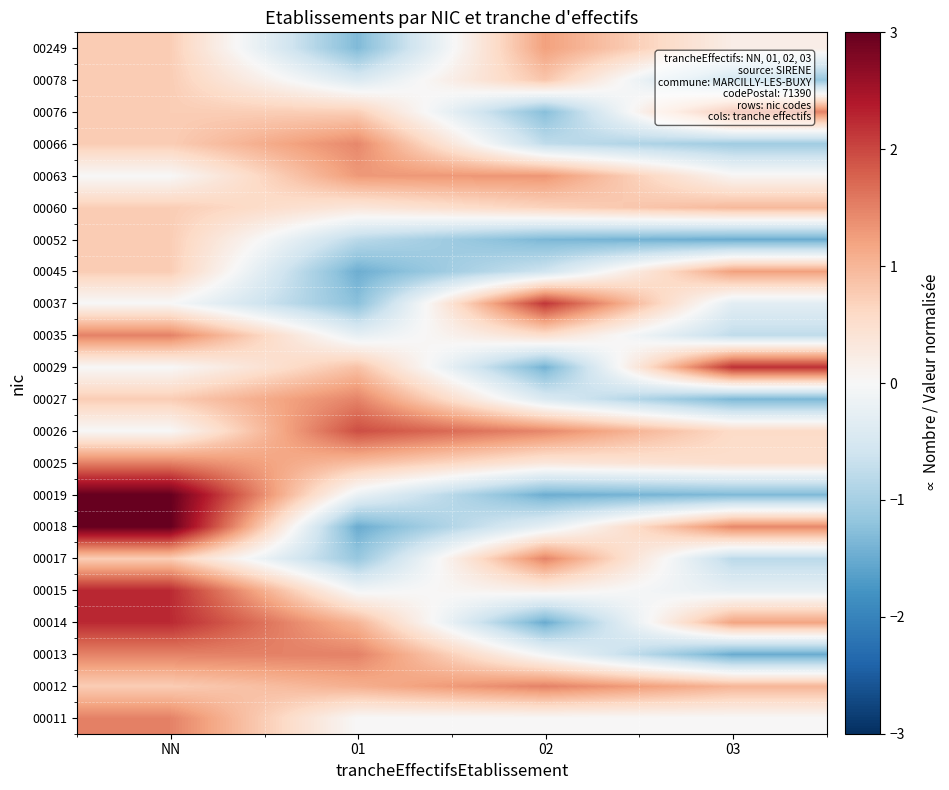

At which category is the sum across all series the highest?

NN